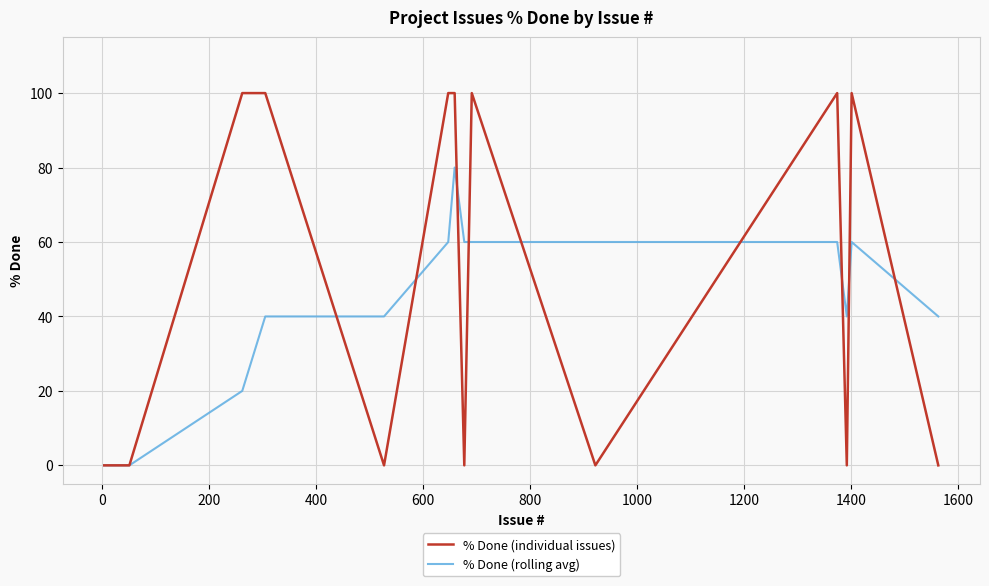

List the series in order of their peak value, lowest first.

% Done (rolling avg), % Done (individual issues)